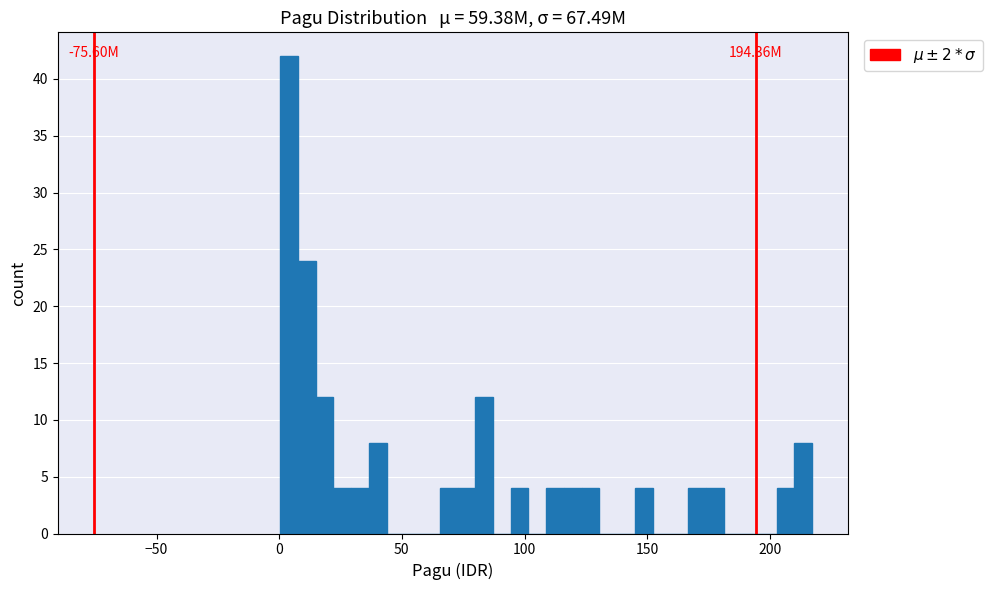

Read against the x-axis, roughly where is the centre of the tallest bar?

5